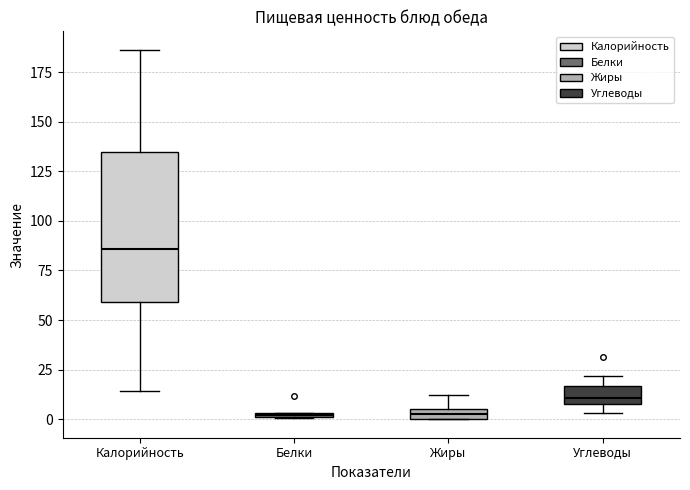

Where is the lower edge of the box for Калорийность on the y-axis? The values are not printed on the chart, so give them approximately, as read against the axis.

60